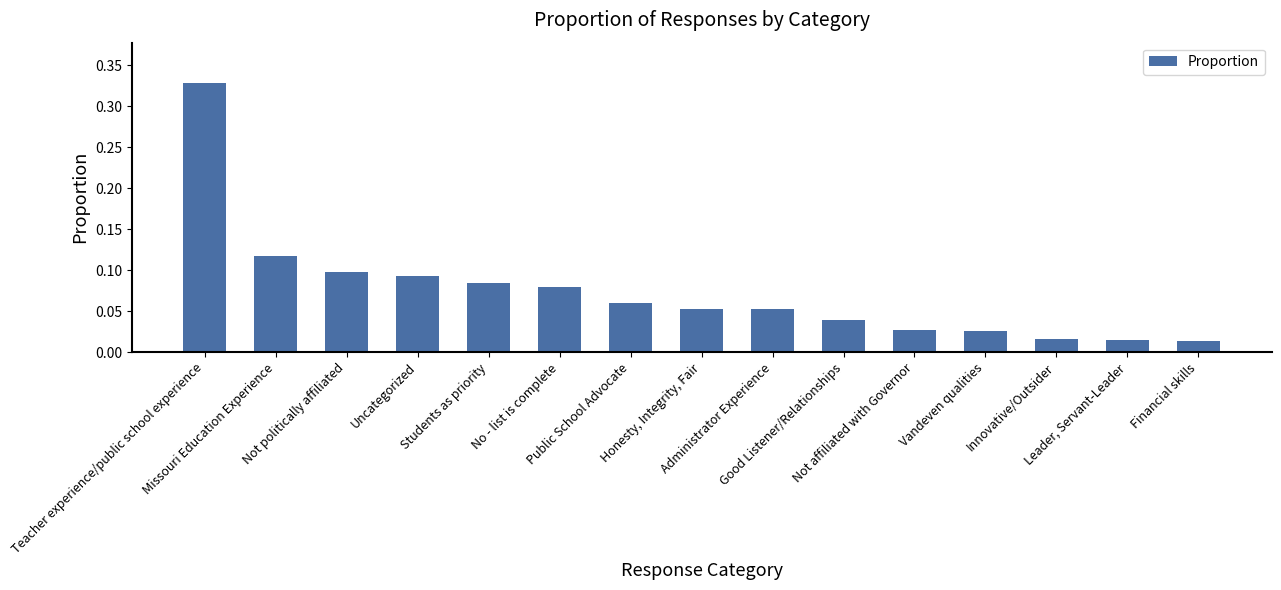

At which category does the chart reach its peak across all series?

Teacher experience/public school experience